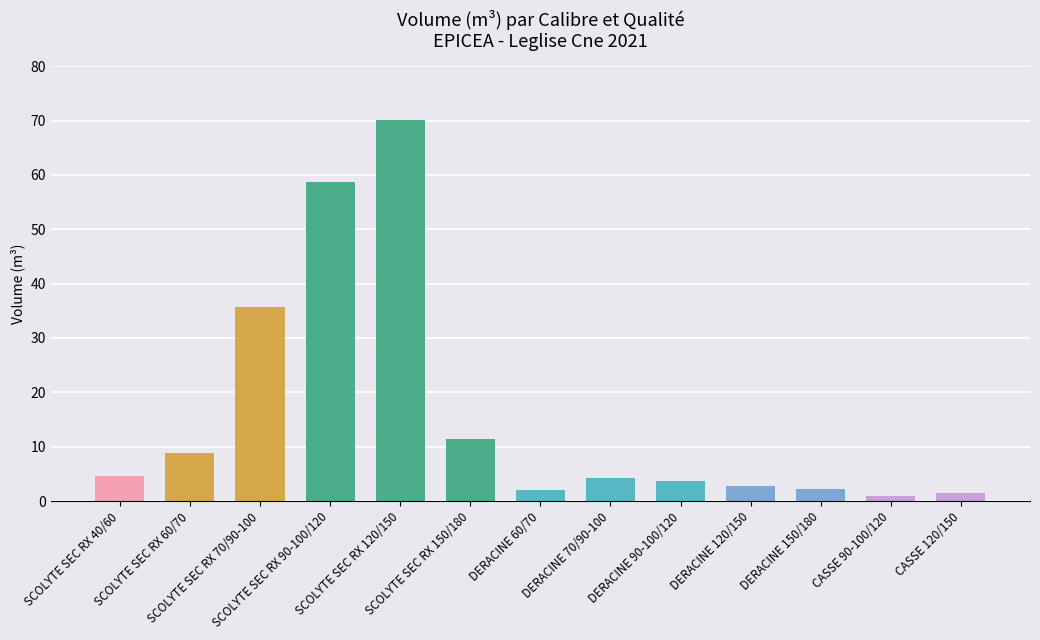

What is the value of the 4th bar from the left?

58.6